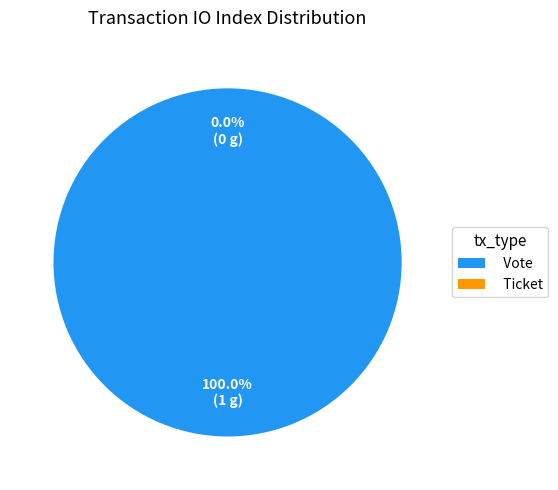

To the nearest percent, what is the combined percentage of Ticket and Vote?

100%